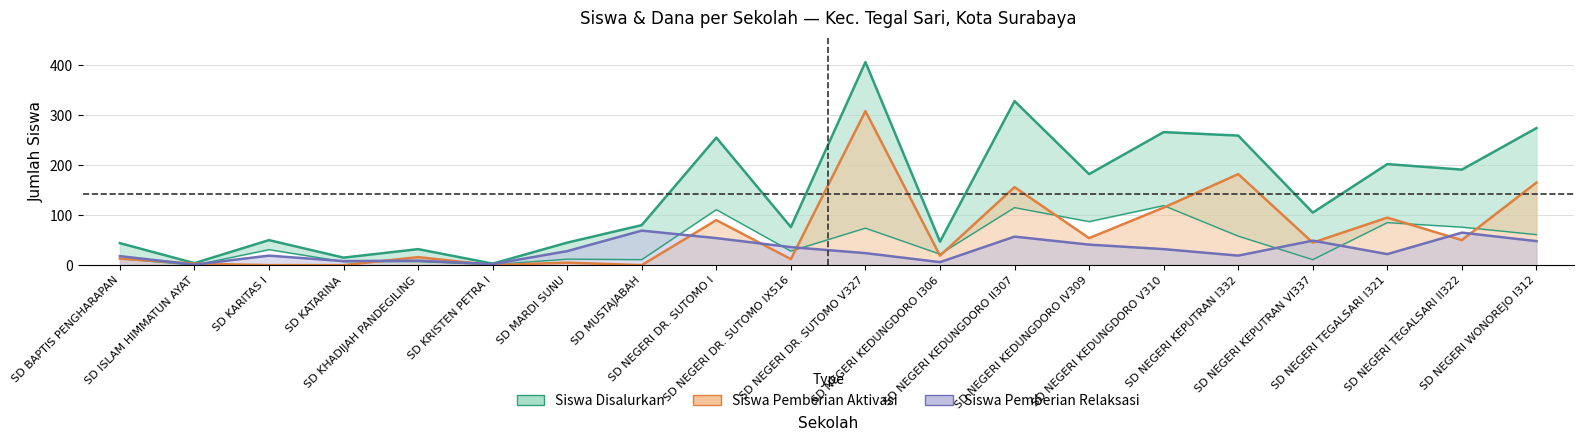

True or false: Siswa Disalurkan and Siswa Pemberian Aktivasi intersect in this chart.

False